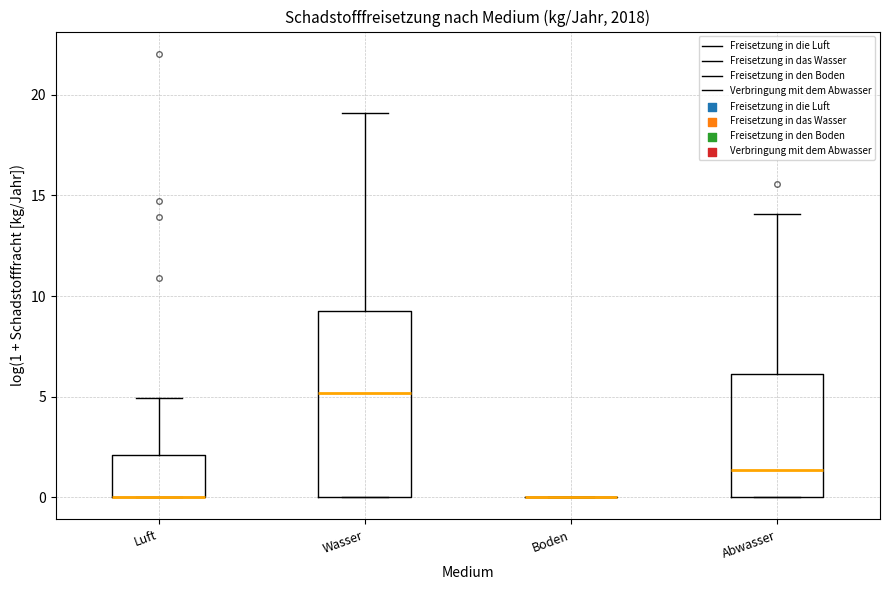

Reading left to right, read every box against the y-axis: the position of its median line, the range the box covers, and the ends of its whiskers. The values are not printed on the chart, so give them approximately, as read against the axis.

Luft: median 0.0 (drawn on the box's lower edge), box 0.0 to 2.0, whiskers 0.0 to 5.0
Wasser: median 5.0, box 0.0 to 9.5, whiskers 0.0 to 19.0
Boden: box collapsed to a line at 0.0, whiskers 0.0 to 0.0
Abwasser: median 1.5, box 0.0 to 6.0, whiskers 0.0 to 14.0